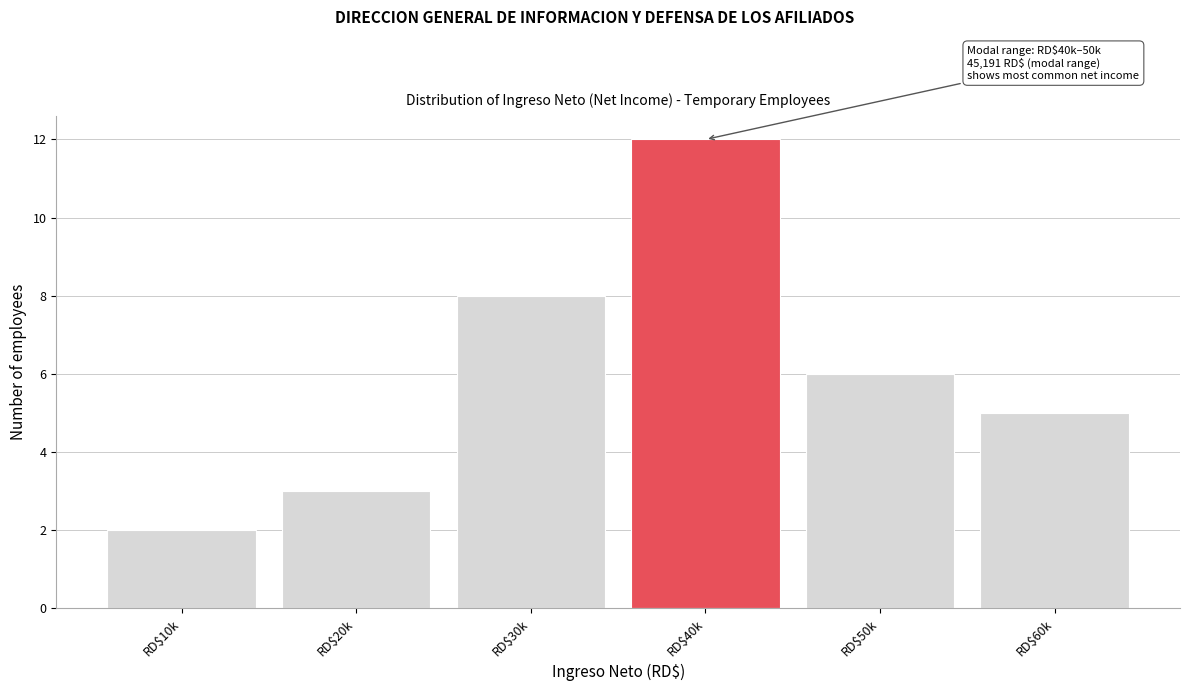

Reading left to right, what are all the values shown in this chart?

2	3	8	12	6	5